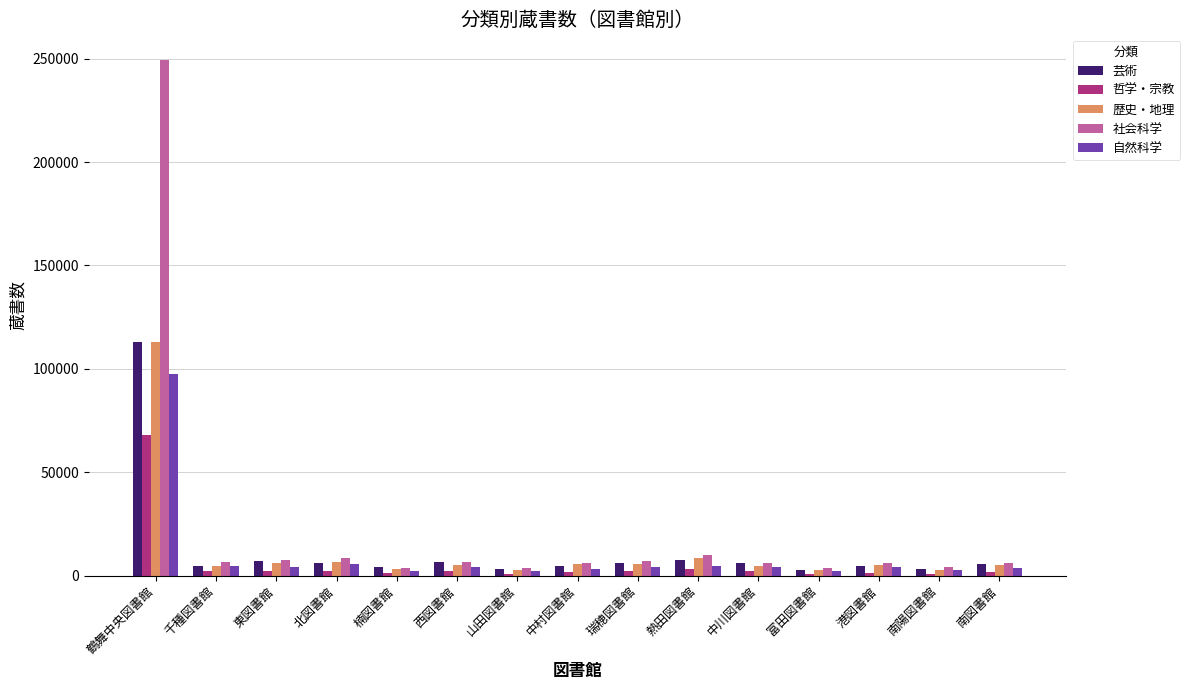

Which series has the widest spread of values?

社会科学